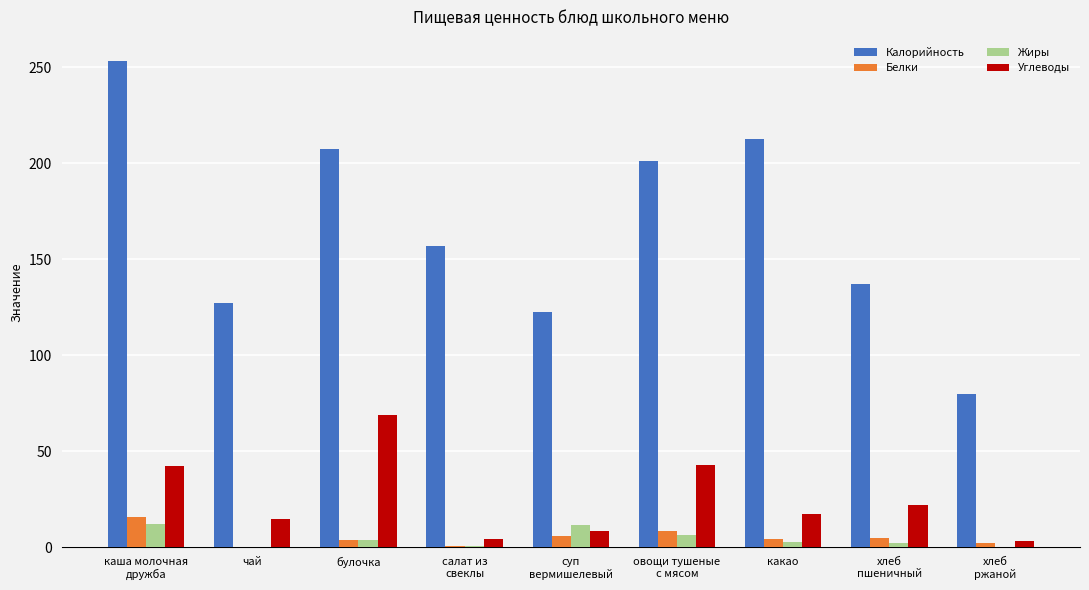

What is the highest value of the Жиры series?

12.2